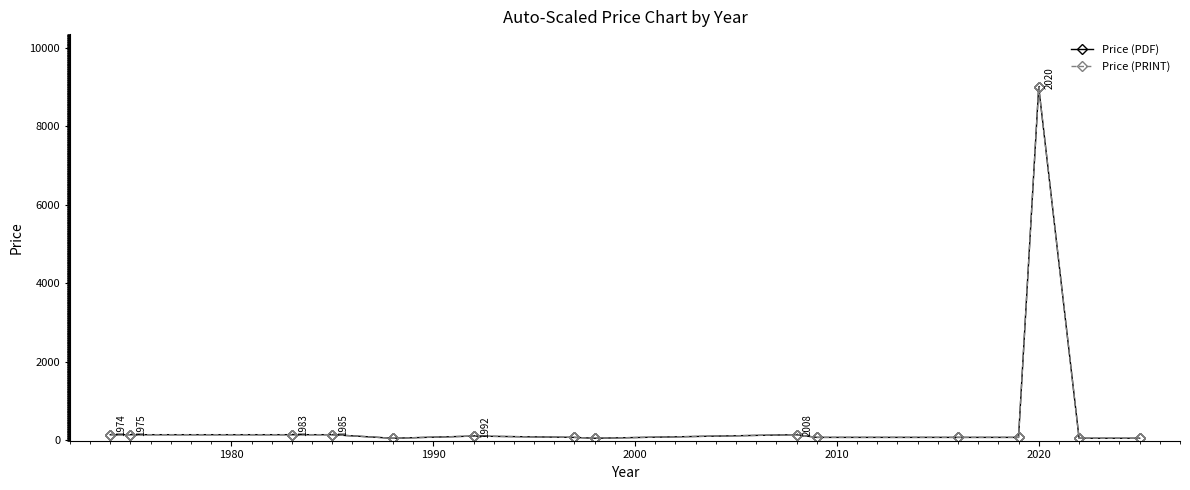

Is this an area chart (filled region under the line)?

No